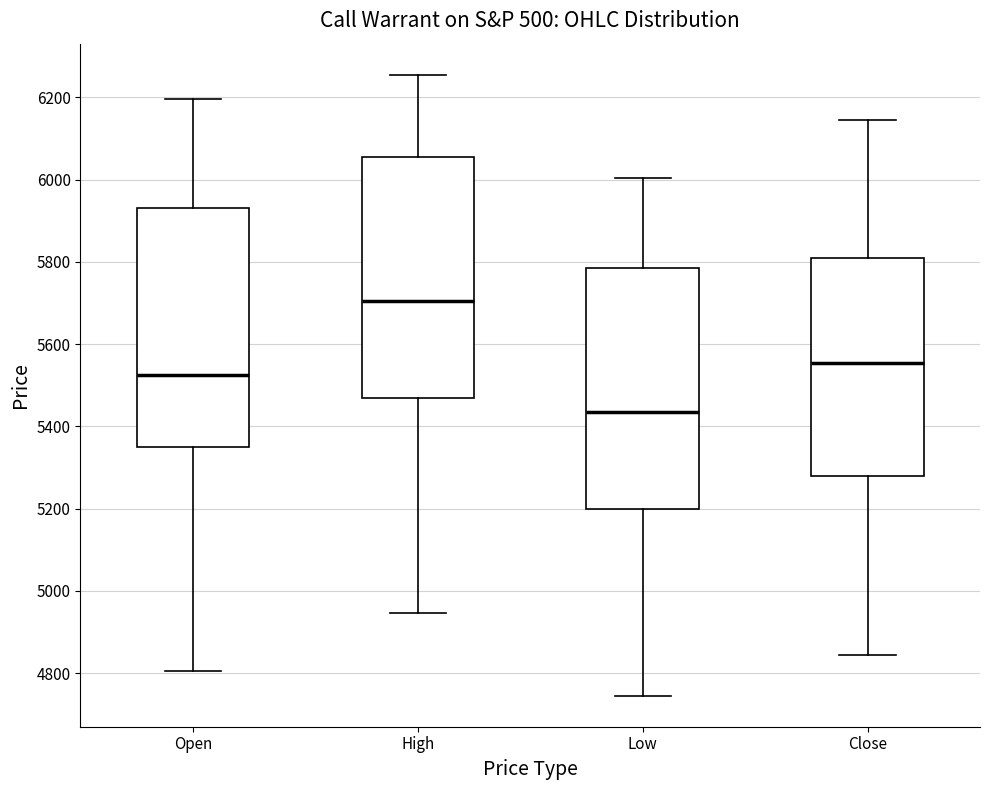

Which box's median line is the highest?

High